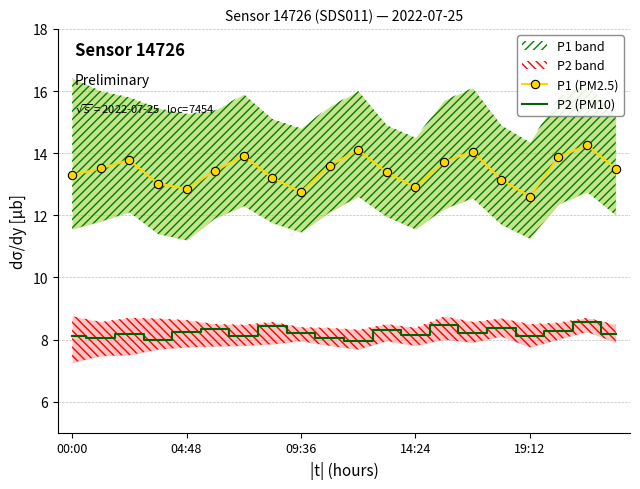

How many data points in P2 (PM10) are above 8?

18